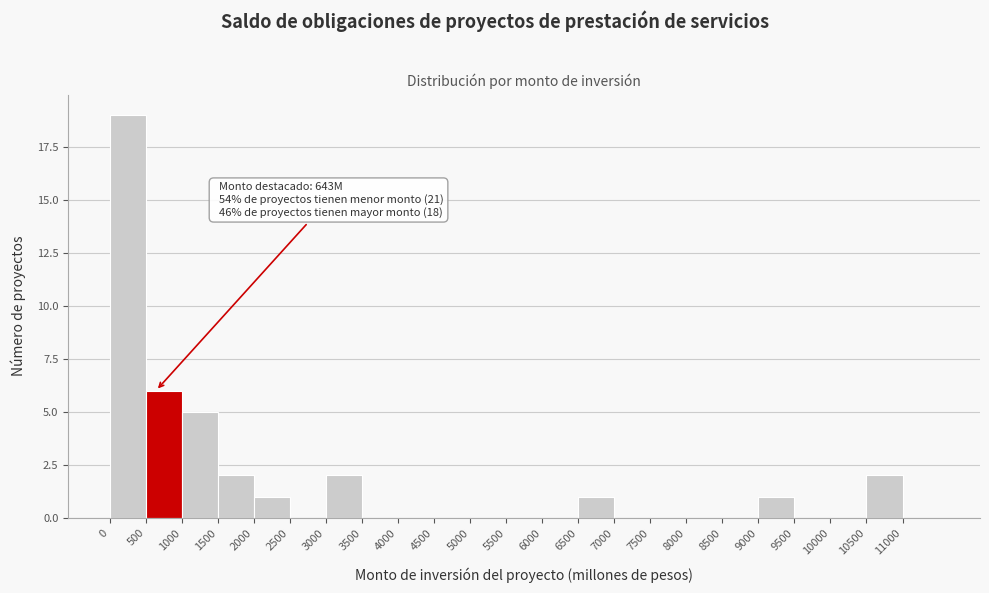

Which range on the x-axis has the tallest bar?

0 to 500